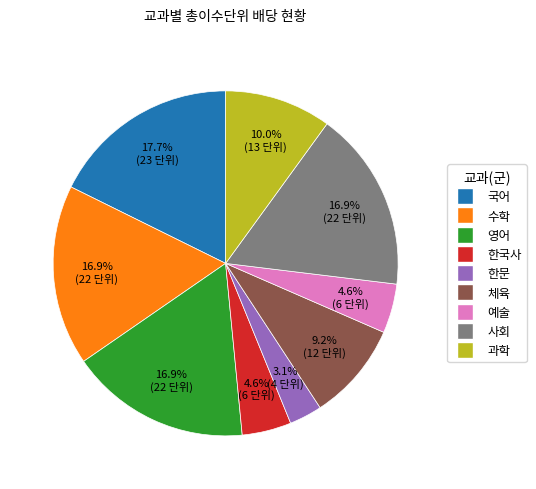

How many slices are in this pie chart?

9